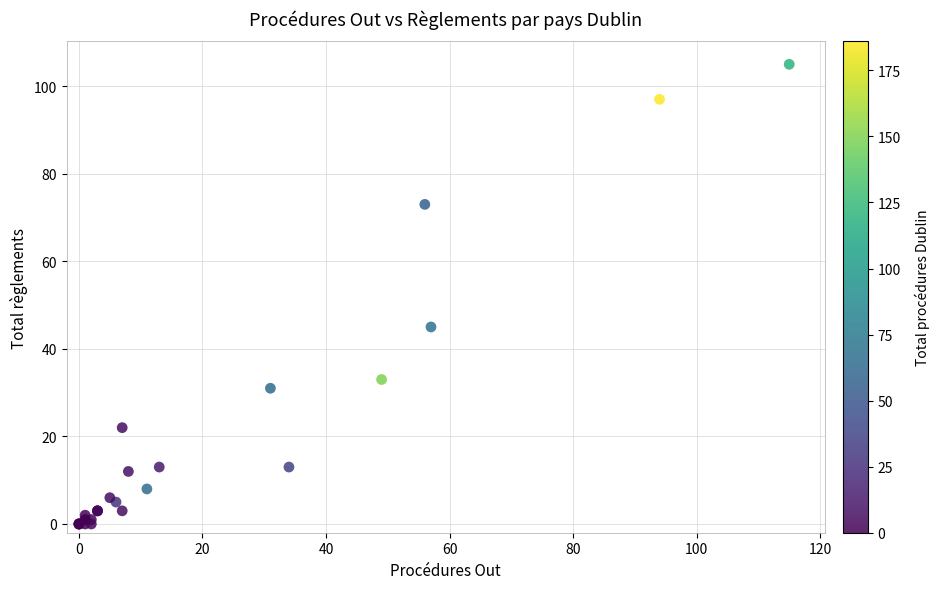

What Y value in the scatter plot is closest to 52?

45